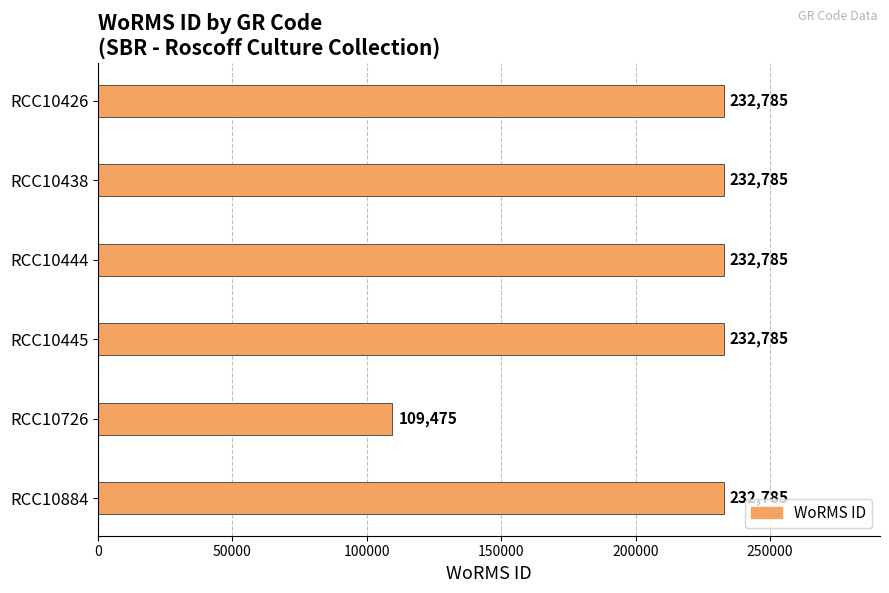

Reading top to bottom, list all the values displayed in this chart.

RCC10426=232785	RCC10438=232785	RCC10444=232785	RCC10445=232785	RCC10726=109475	RCC10884=232785